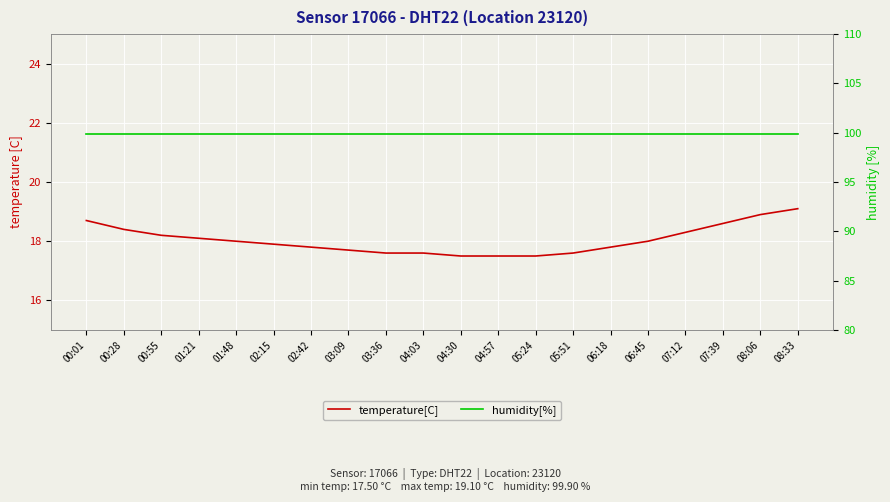

What is the label of the 20th point from the right?

00:01